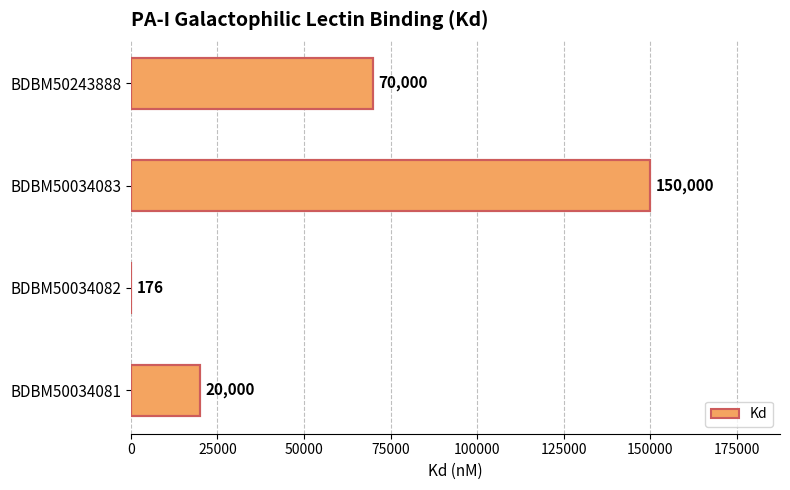

Are the bars horizontal?

Yes